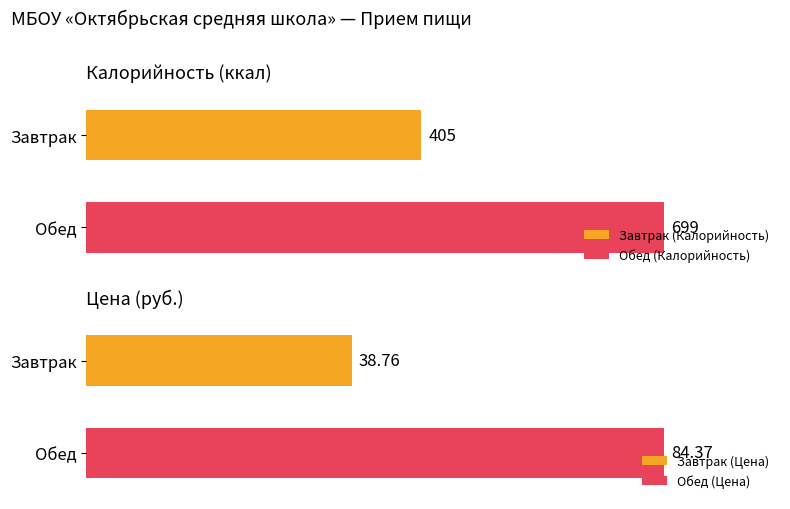

Where is Цена nearest to the value 61?

Завтрак